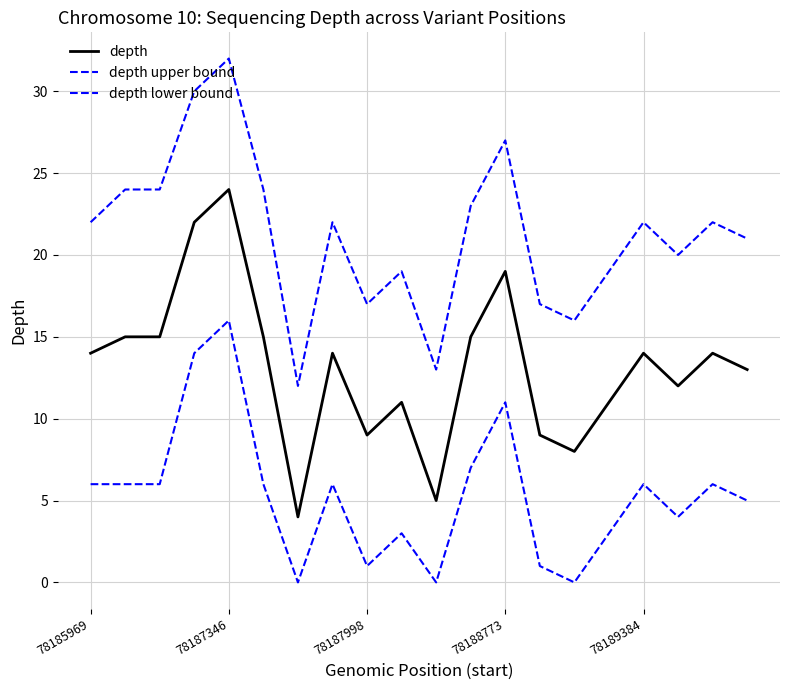

Does the chart display data point markers on the line(s)?

No